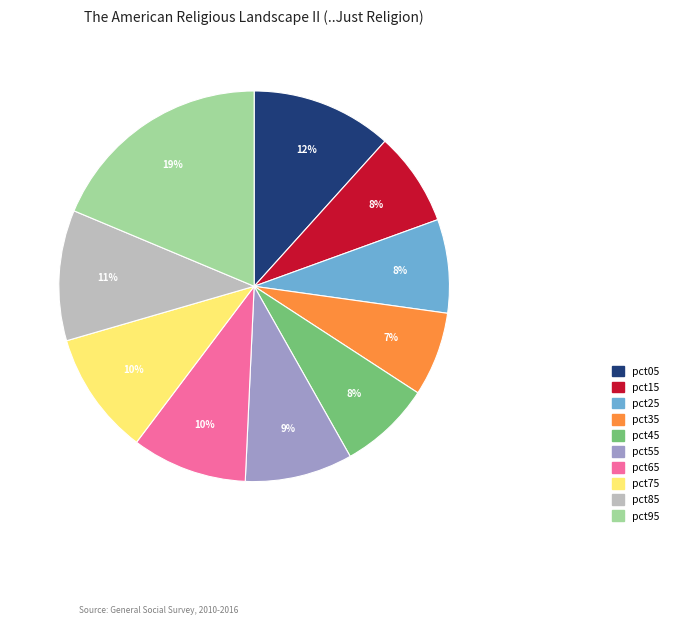

How many slices are in this pie chart?

10